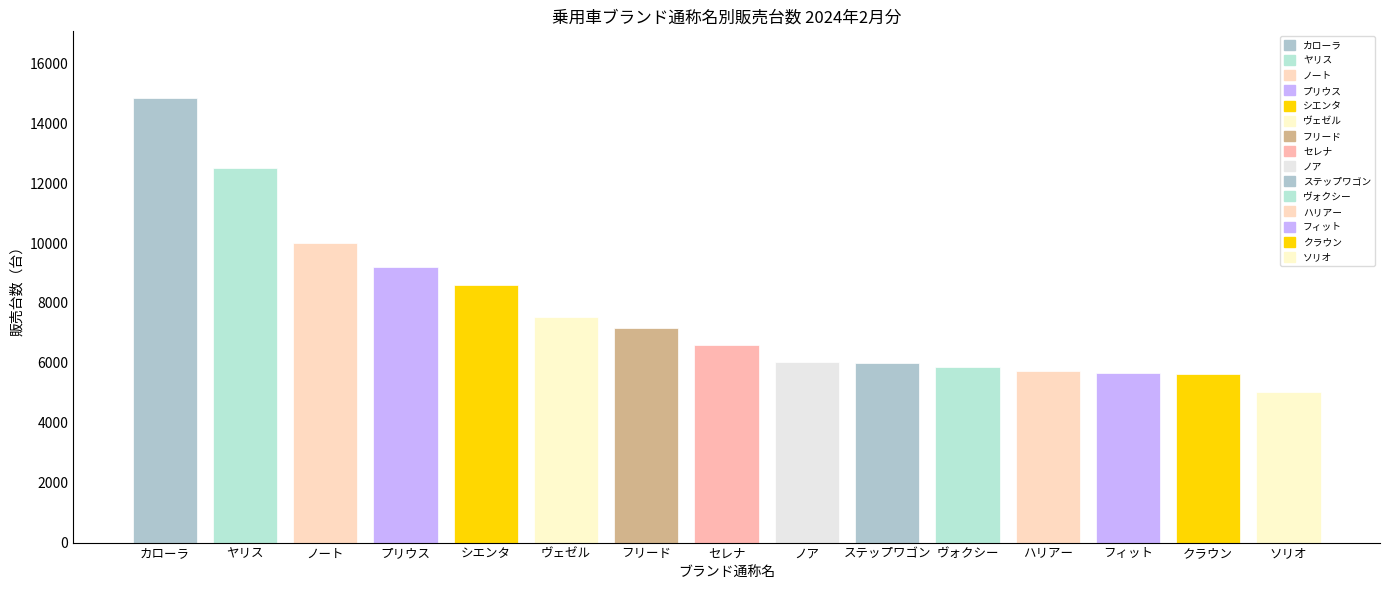

What is the difference between the values at ヴェゼル and カローラ?

7321